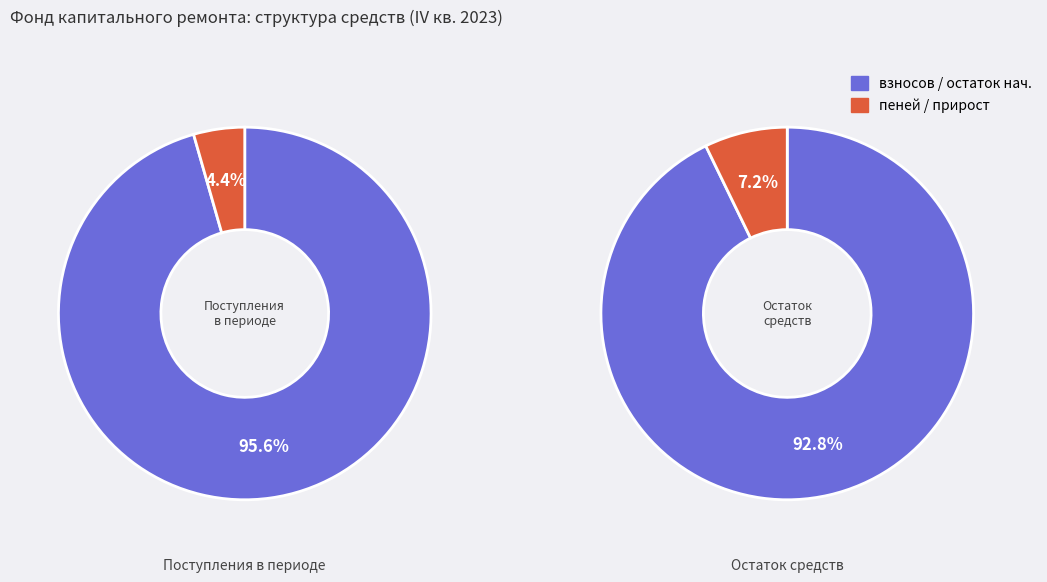

Does any single category account for the majority?

Yes